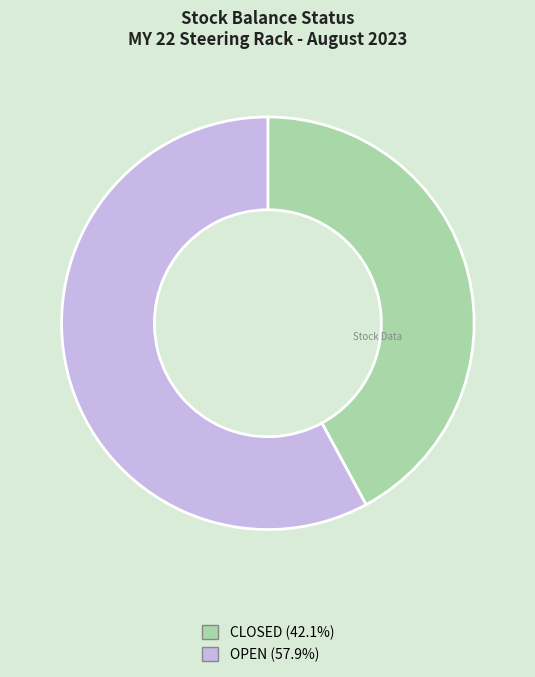

True or false: OPEN accounts for 5% of the total.

False